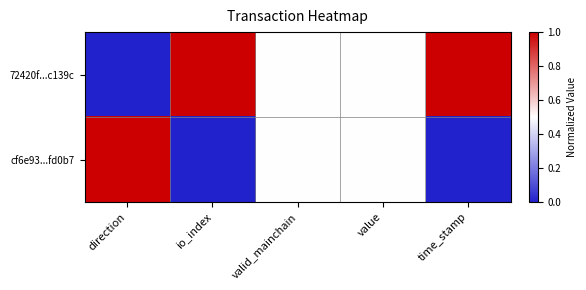

Count the number of data series in this chart.

2